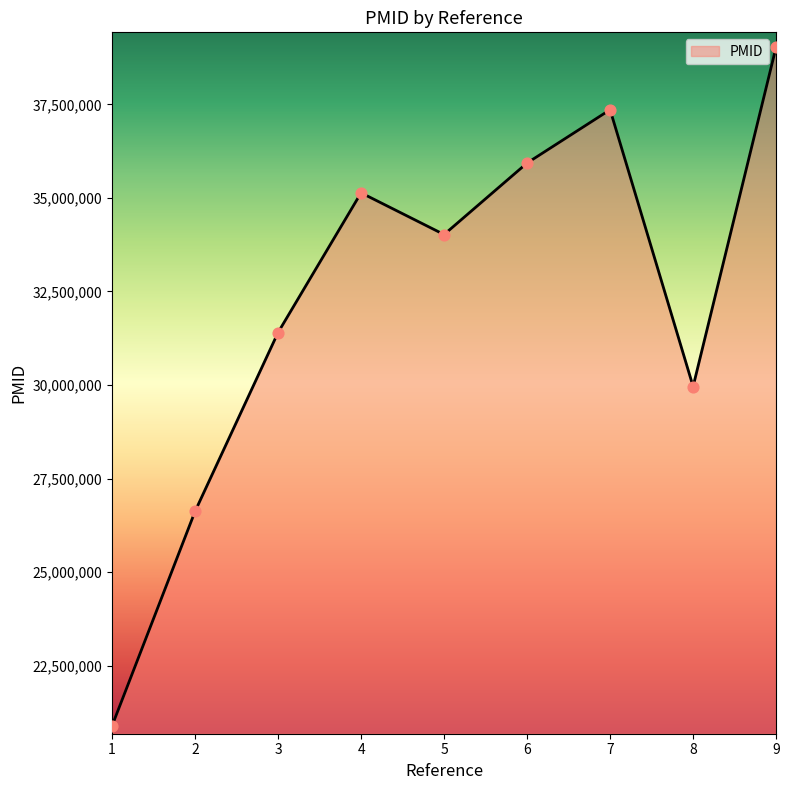

What is the ratio of the value at 4 to the value at 2?

1.3